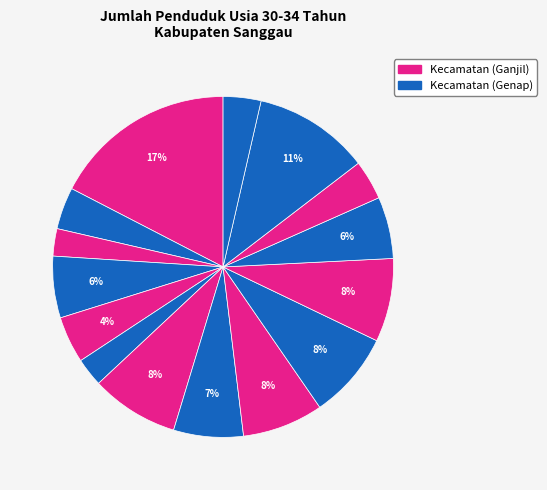

Rank the categories by value from lowest to highest.

Noyan, Beduai, Entikong, Toba, Mukok, Bonti, Jangkang, Balai, Kembayan, Parindu, Tayan Hilir, Tayan Hulu, Sekayam, Meliau, Kapuas